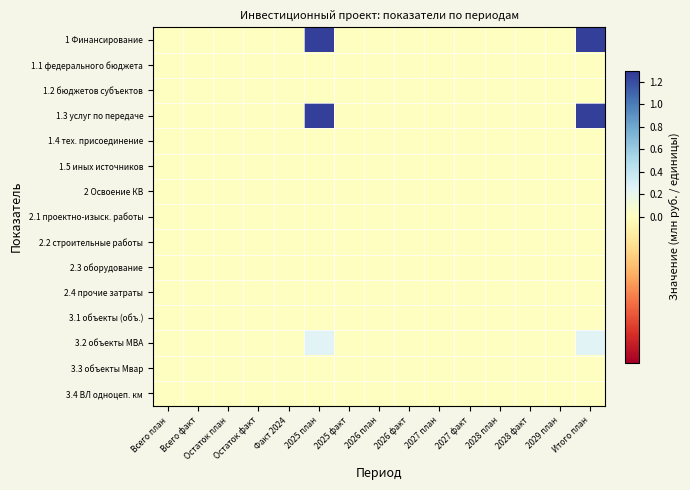

Reading left to right, transcribe all the data shown in this chart.

1 Финансирование: Всего план=0.0	Всего факт=0.0	Остаток план=0.0	Остаток факт=0.0	Факт 2024=0.0	2025 план=1.3	2025 факт=0.0	2026 план=0.0	2026 факт=0.0	2027 план=0.0	2027 факт=0.0	2028 план=0.0	2028 факт=0.0	2029 план=0.0	Итого план=1.3
1.1 федерального бюджета: Всего план=0.0	Всего факт=0.0	Остаток план=0.0	Остаток факт=0.0	Факт 2024=0.0	2025 план=0.0	2025 факт=0.0	2026 план=0.0	2026 факт=0.0	2027 план=0.0	2027 факт=0.0	2028 план=0.0	2028 факт=0.0	2029 план=0.0	Итого план=0.0
1.2 бюджетов субъектов: Всего план=0.0	Всего факт=0.0	Остаток план=0.0	Остаток факт=0.0	Факт 2024=0.0	2025 план=0.0	2025 факт=0.0	2026 план=0.0	2026 факт=0.0	2027 план=0.0	2027 факт=0.0	2028 план=0.0	2028 факт=0.0	2029 план=0.0	Итого план=0.0
1.3 услуг по передаче: Всего план=0.0	Всего факт=0.0	Остаток план=0.0	Остаток факт=0.0	Факт 2024=0.0	2025 план=1.3	2025 факт=0.0	2026 план=0.0	2026 факт=0.0	2027 план=0.0	2027 факт=0.0	2028 план=0.0	2028 факт=0.0	2029 план=0.0	Итого план=1.3
1.4 тех. присоединение: Всего план=0.0	Всего факт=0.0	Остаток план=0.0	Остаток факт=0.0	Факт 2024=0.0	2025 план=0.0	2025 факт=0.0	2026 план=0.0	2026 факт=0.0	2027 план=0.0	2027 факт=0.0	2028 план=0.0	2028 факт=0.0	2029 план=0.0	Итого план=0.0
1.5 иных источников: Всего план=0.0	Всего факт=0.0	Остаток план=0.0	Остаток факт=0.0	Факт 2024=0.0	2025 план=0.0	2025 факт=0.0	2026 план=0.0	2026 факт=0.0	2027 план=0.0	2027 факт=0.0	2028 план=0.0	2028 факт=0.0	2029 план=0.0	Итого план=0.0
2 Освоение КВ: Всего план=0.0	Всего факт=0.0	Остаток план=0.0	Остаток факт=0.0	Факт 2024=0.0	2025 план=0.0	2025 факт=0.0	2026 план=0.0	2026 факт=0.0	2027 план=0.0	2027 факт=0.0	2028 план=0.0	2028 факт=0.0	2029 план=0.0	Итого план=0.0
2.1 проектно-изыск. работы: Всего план=0.0	Всего факт=0.0	Остаток план=0.0	Остаток факт=0.0	Факт 2024=0.0	2025 план=0.0	2025 факт=0.0	2026 план=0.0	2026 факт=0.0	2027 план=0.0	2027 факт=0.0	2028 план=0.0	2028 факт=0.0	2029 план=0.0	Итого план=0.0
2.2 строительные работы: Всего план=0.0	Всего факт=0.0	Остаток план=0.0	Остаток факт=0.0	Факт 2024=0.0	2025 план=0.0	2025 факт=0.0	2026 план=0.0	2026 факт=0.0	2027 план=0.0	2027 факт=0.0	2028 план=0.0	2028 факт=0.0	2029 план=0.0	Итого план=0.0
2.3 оборудование: Всего план=0.0	Всего факт=0.0	Остаток план=0.0	Остаток факт=0.0	Факт 2024=0.0	2025 план=0.0	2025 факт=0.0	2026 план=0.0	2026 факт=0.0	2027 план=0.0	2027 факт=0.0	2028 план=0.0	2028 факт=0.0	2029 план=0.0	Итого план=0.0
2.4 прочие затраты: Всего план=0.0	Всего факт=0.0	Остаток план=0.0	Остаток факт=0.0	Факт 2024=0.0	2025 план=0.0	2025 факт=0.0	2026 план=0.0	2026 факт=0.0	2027 план=0.0	2027 факт=0.0	2028 план=0.0	2028 факт=0.0	2029 план=0.0	Итого план=0.0
3.1 объекты (объ.): Всего план=0.0	Всего факт=0.0	Остаток план=0.0	Остаток факт=0.0	Факт 2024=0.0	2025 план=0.0	2025 факт=0.0	2026 план=0.0	2026 факт=0.0	2027 план=0.0	2027 факт=0.0	2028 план=0.0	2028 факт=0.0	2029 план=0.0	Итого план=0.0
3.2 объекты МВА: Всего план=0.0	Всего факт=0.0	Остаток план=0.0	Остаток факт=0.0	Факт 2024=0.0	2025 план=0.2	2025 факт=0.0	2026 план=0.0	2026 факт=0.0	2027 план=0.0	2027 факт=0.0	2028 план=0.0	2028 факт=0.0	2029 план=0.0	Итого план=0.2
3.3 объекты Мвар: Всего план=0.0	Всего факт=0.0	Остаток план=0.0	Остаток факт=0.0	Факт 2024=0.0	2025 план=0.0	2025 факт=0.0	2026 план=0.0	2026 факт=0.0	2027 план=0.0	2027 факт=0.0	2028 план=0.0	2028 факт=0.0	2029 план=0.0	Итого план=0.0
3.4 ВЛ однoцеп. км: Всего план=0.0	Всего факт=0.0	Остаток план=0.0	Остаток факт=0.0	Факт 2024=0.0	2025 план=0.0	2025 факт=0.0	2026 план=0.0	2026 факт=0.0	2027 план=0.0	2027 факт=0.0	2028 план=0.0	2028 факт=0.0	2029 план=0.0	Итого план=0.0